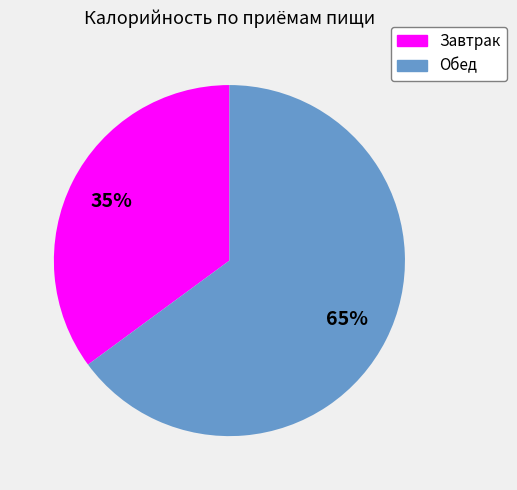

Which has a higher value, Завтрак or Обед?

Обед